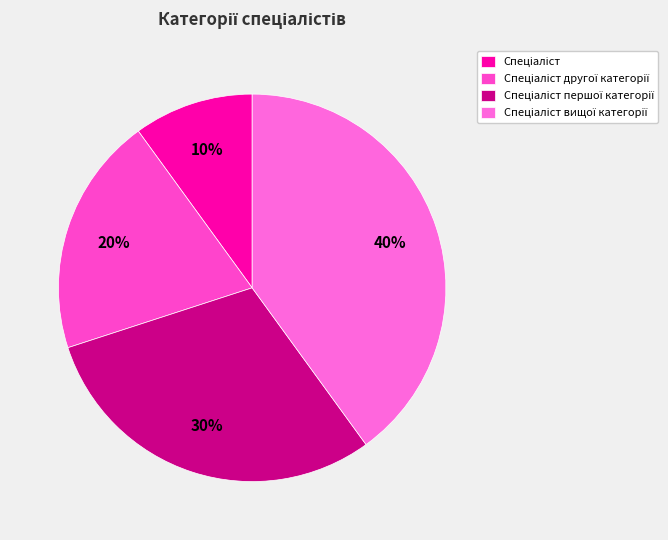

How many segments does this pie chart have?

4